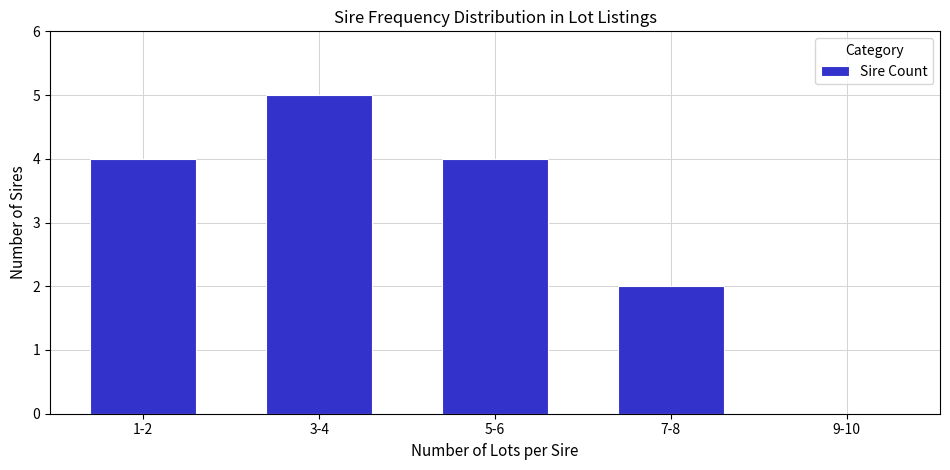

What is the sum of all values?

15